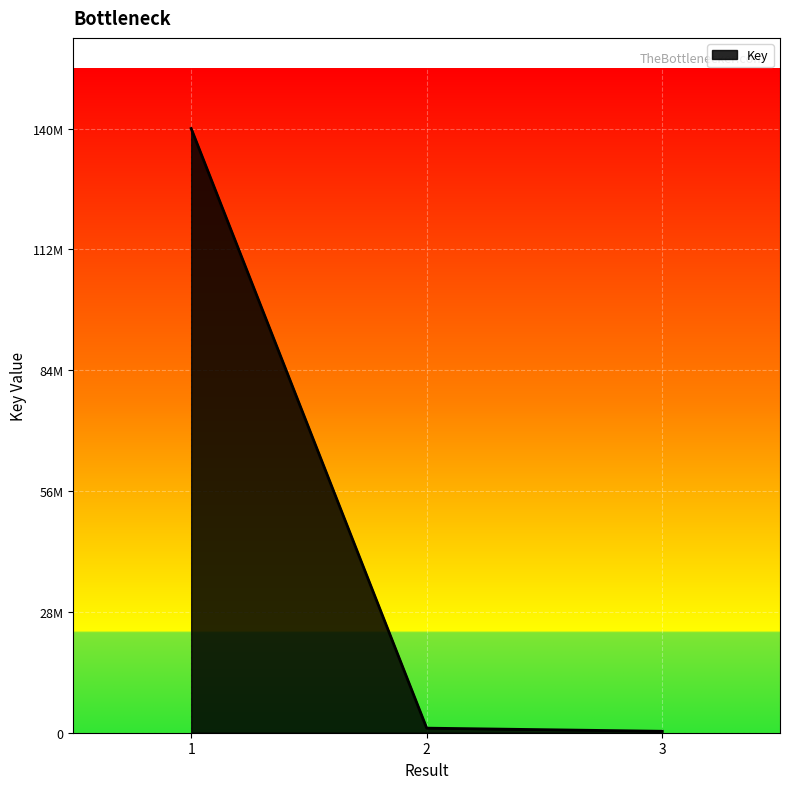

The chart shows a value of 468298 at 2. True or false?

False